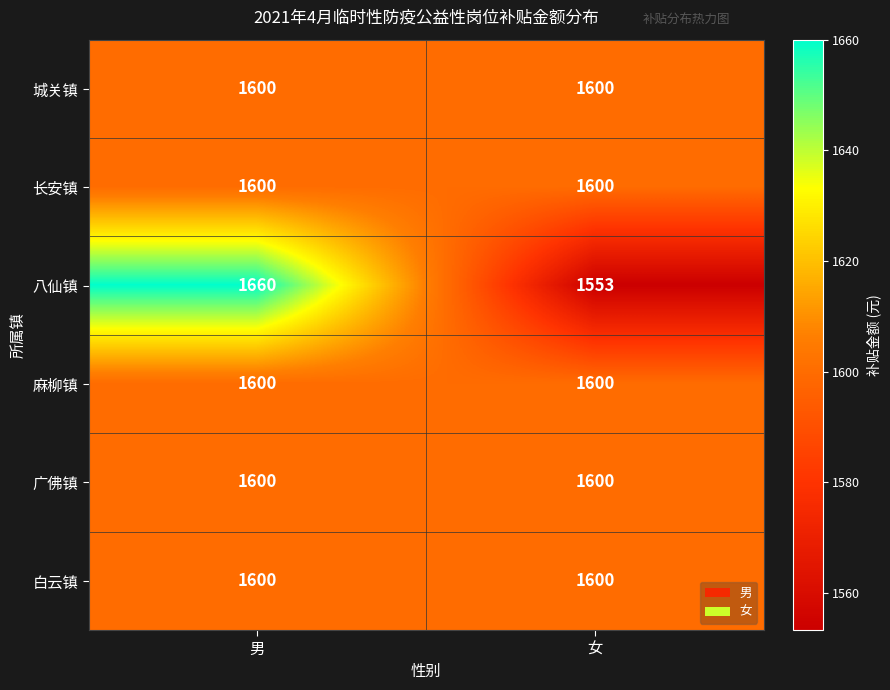

At how many categories does at least one series exceed 1613?

1